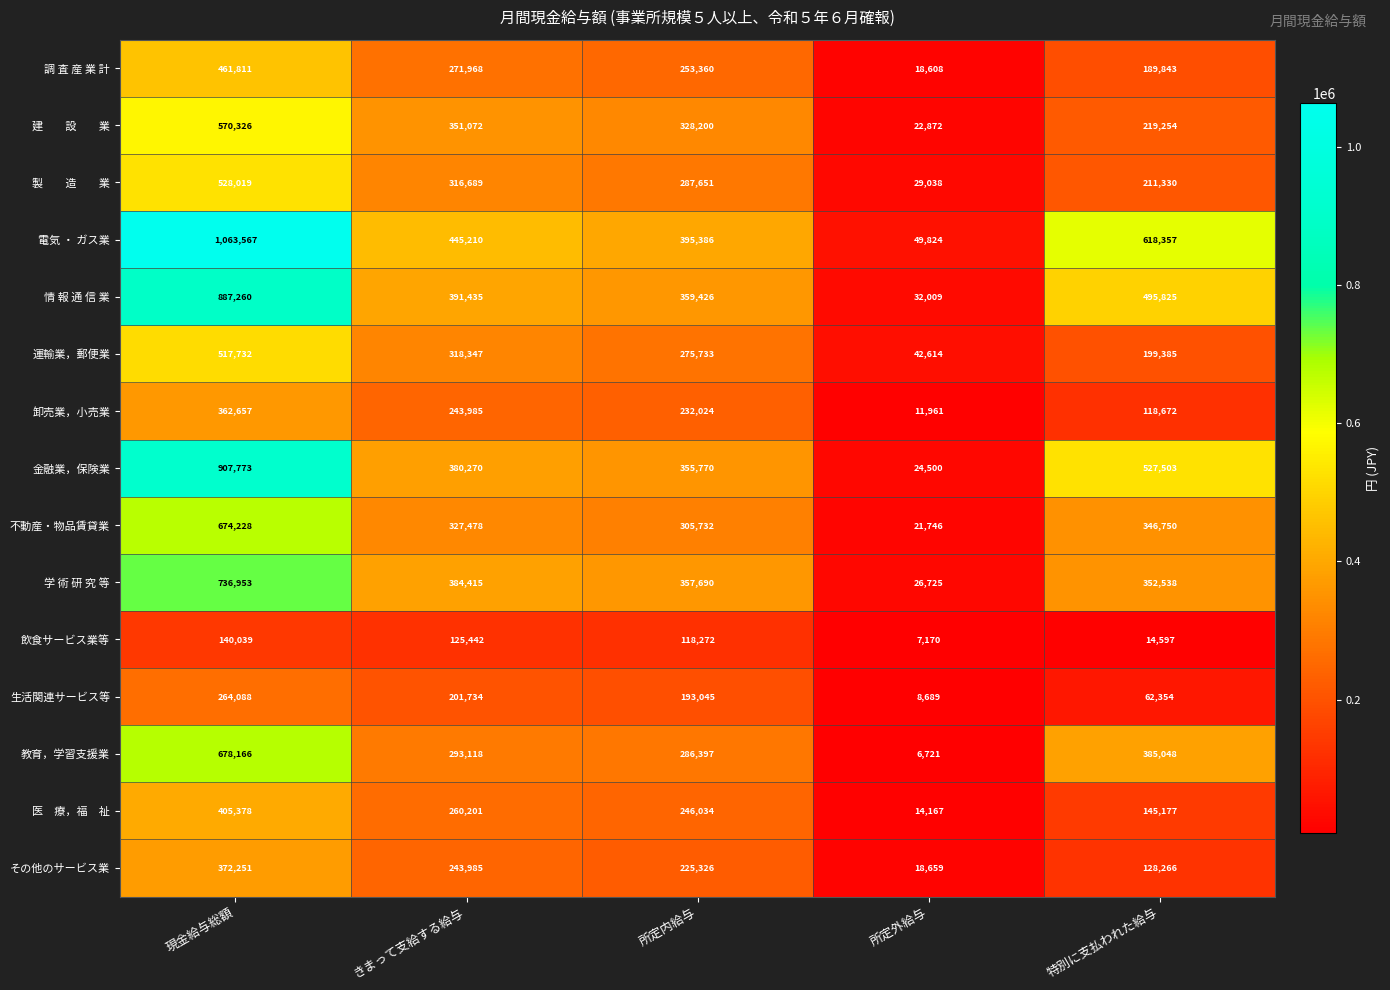

Which series has the largest total across all categories?

電気 ・ ガス業